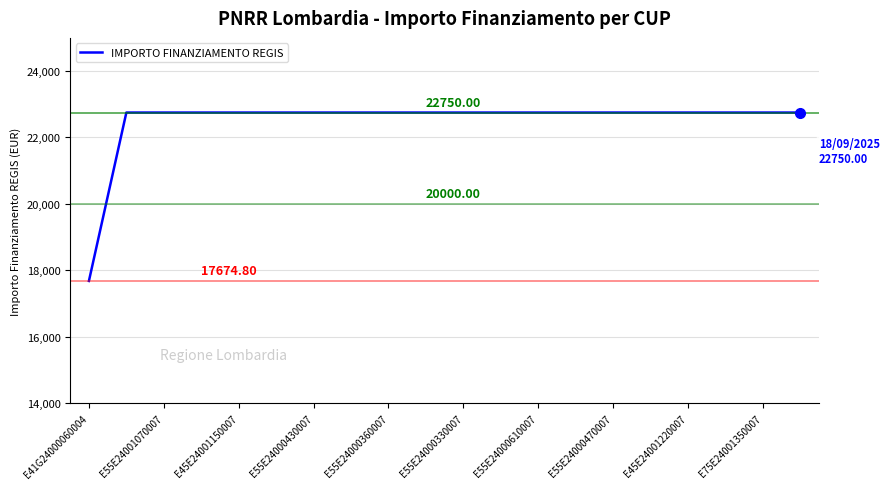

Rank the categories by value from highest to lowest.

E55E24001070007, E45E24001150007, E55E24000430007, E55E24000360007, E55E24000330007, E55E24000610007, E55E24000470007, E45E24001220007, E75E24001350007, 10, 11, 12, 13, 14, 15, 16, 17, 18, 19, E41G24000060004